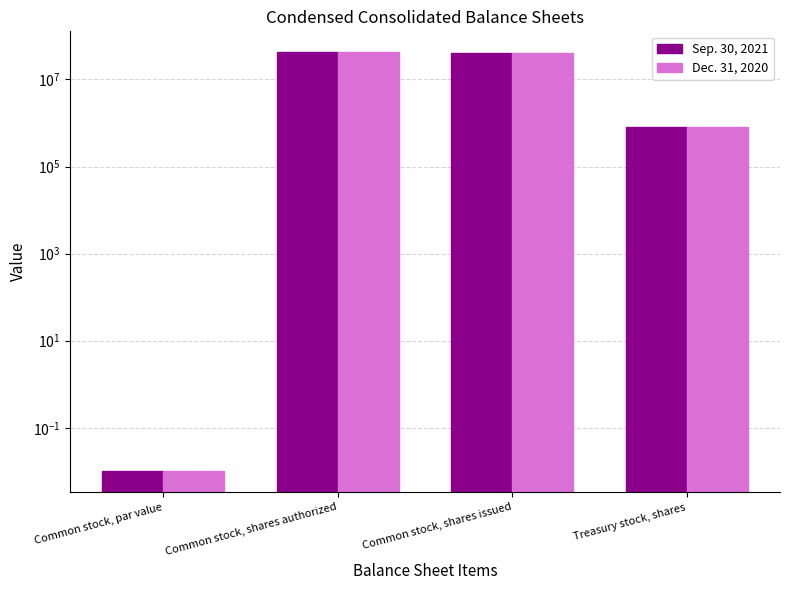

What is the label of the 2nd bar from the right?

Common stock, shares issued